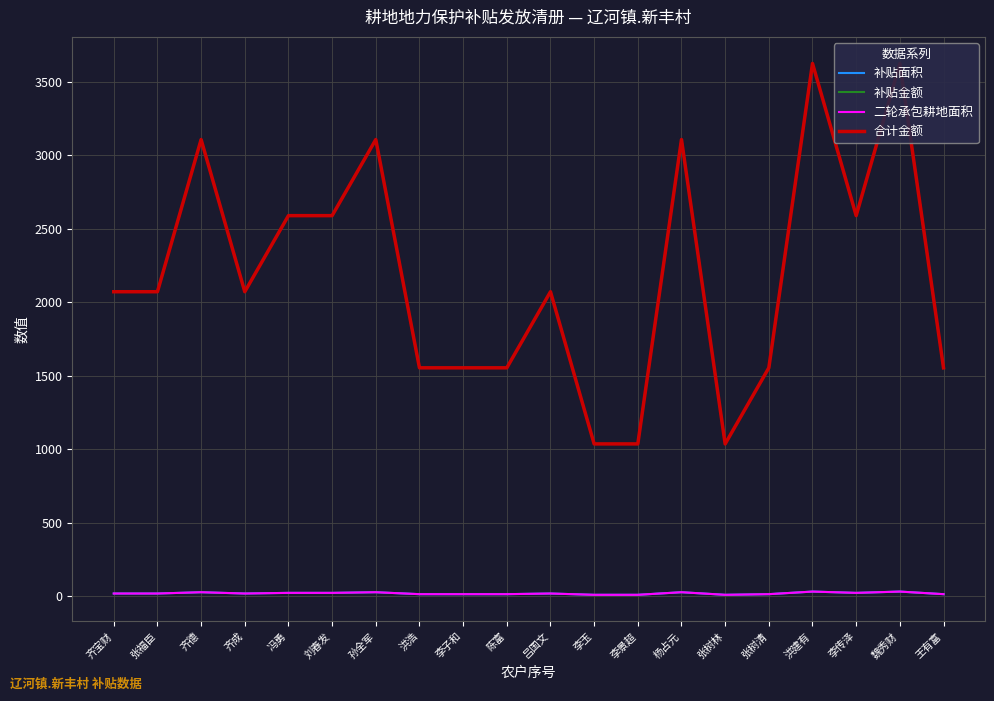

True or false: 补贴金额 has a value of 3688.6 at 张福臣.

False